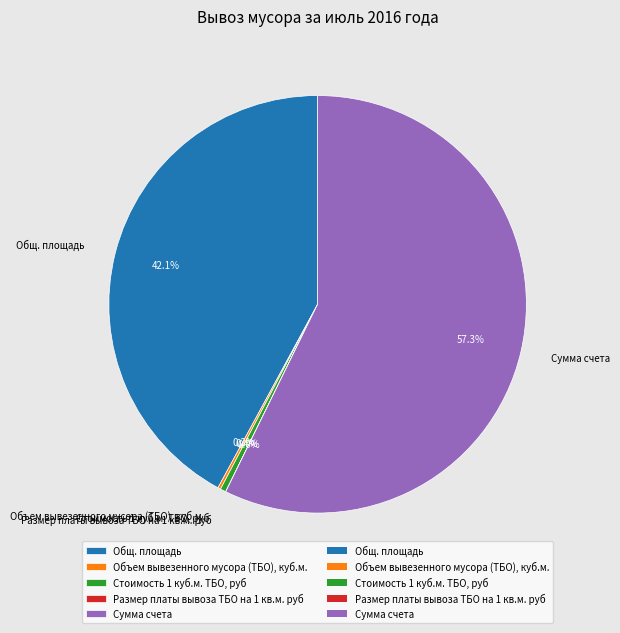

To the nearest percent, what is the average slice percentage?

20%